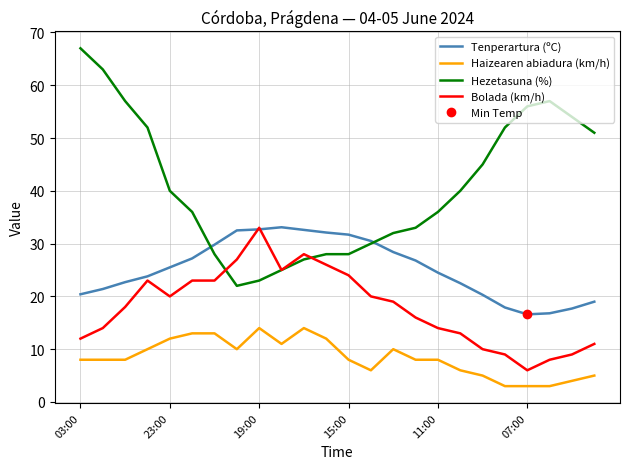

How many values in the Haizearen abiadura (km/h) series exceed 8?

10